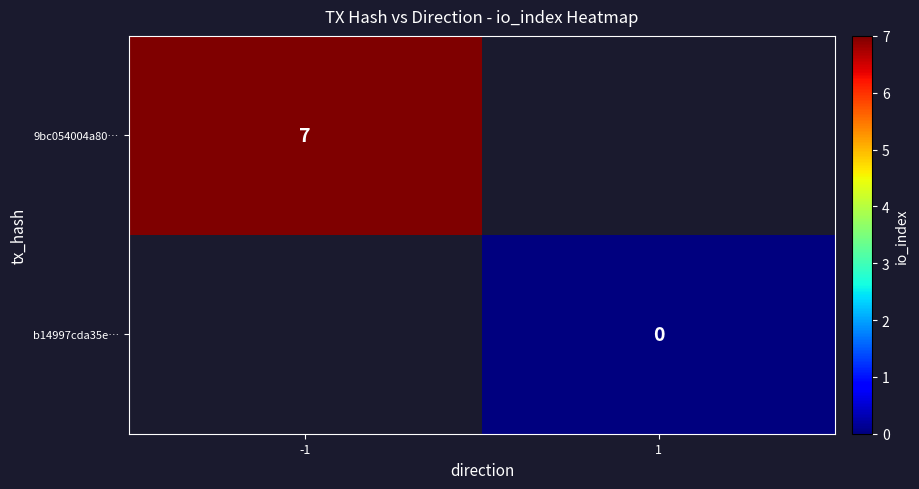

Is it true that 9bc054004a80… equals 7 at -1?

True